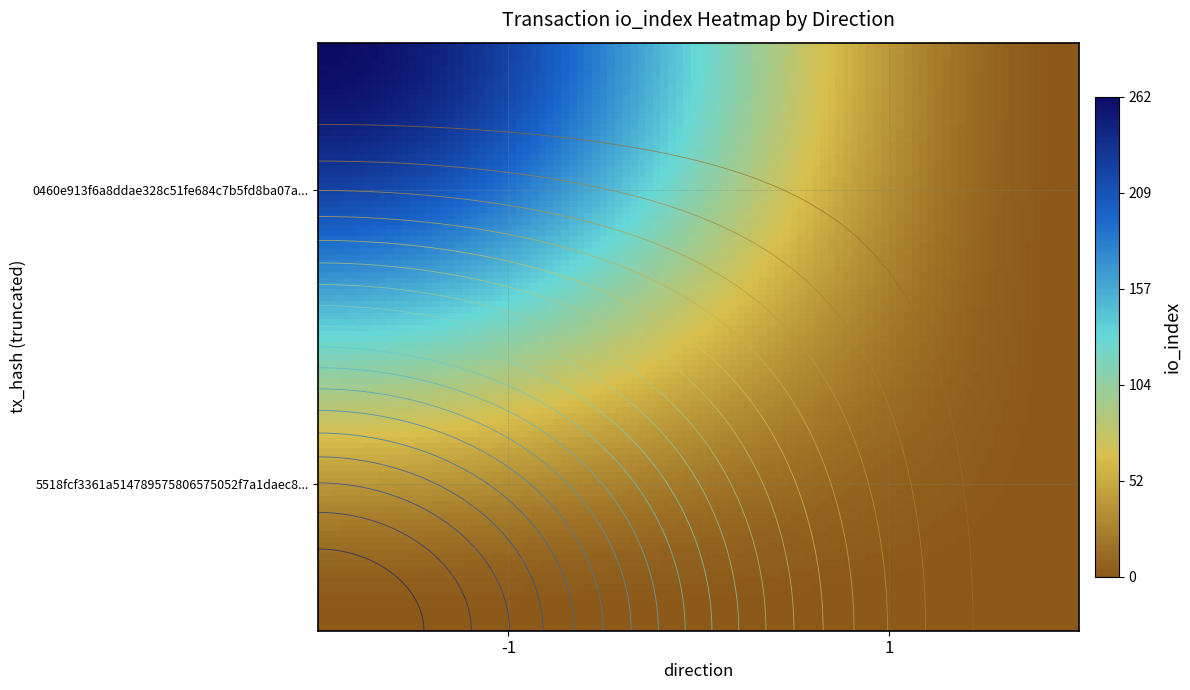

Rank the series by their maximum value, from highest to lowest.

0460e913f6a8ddae328c51fe684c7b5fd8ba07a, 5518fcf3361a514789575806575052f7a1daec8